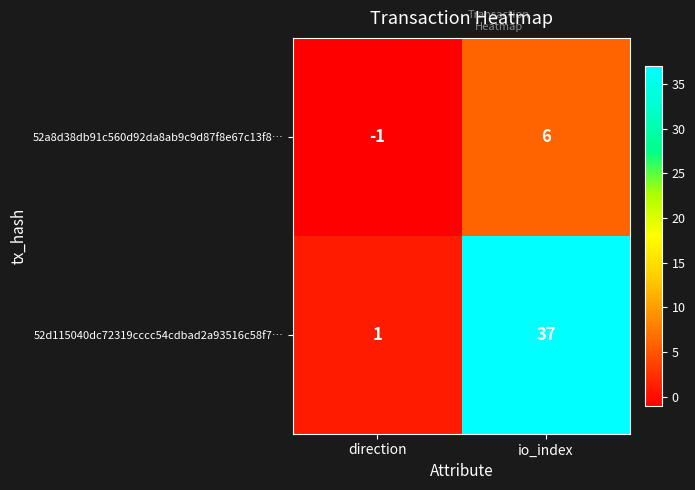

What is the difference between the 52d115040dc72319cccc54cdbad2a93516c58f7… values at direction and io_index?

36